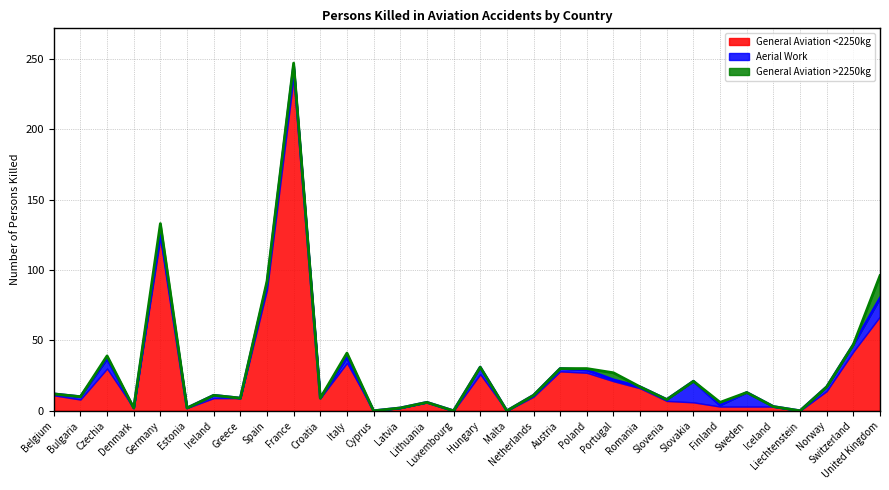

What position from the left is Latvia?

14